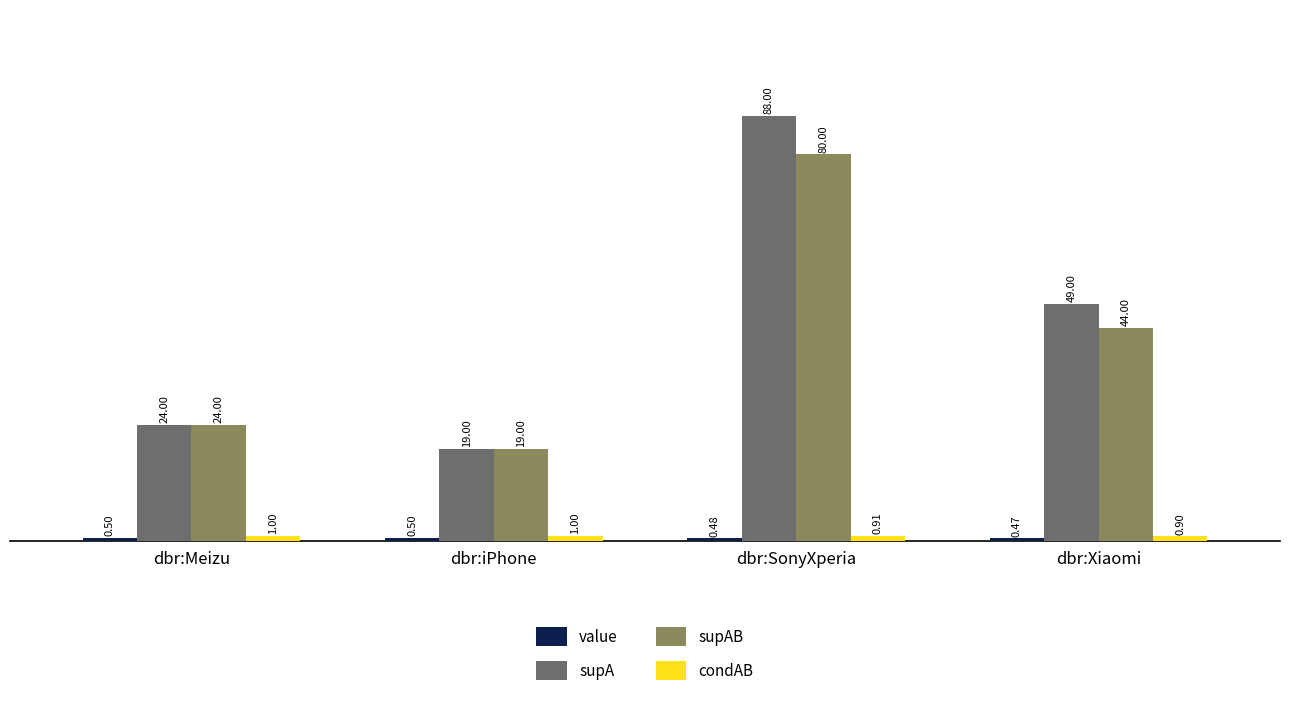

Between dbr:SonyXperia and dbr:Xiaomi, which series saw the biggest shift?

supA